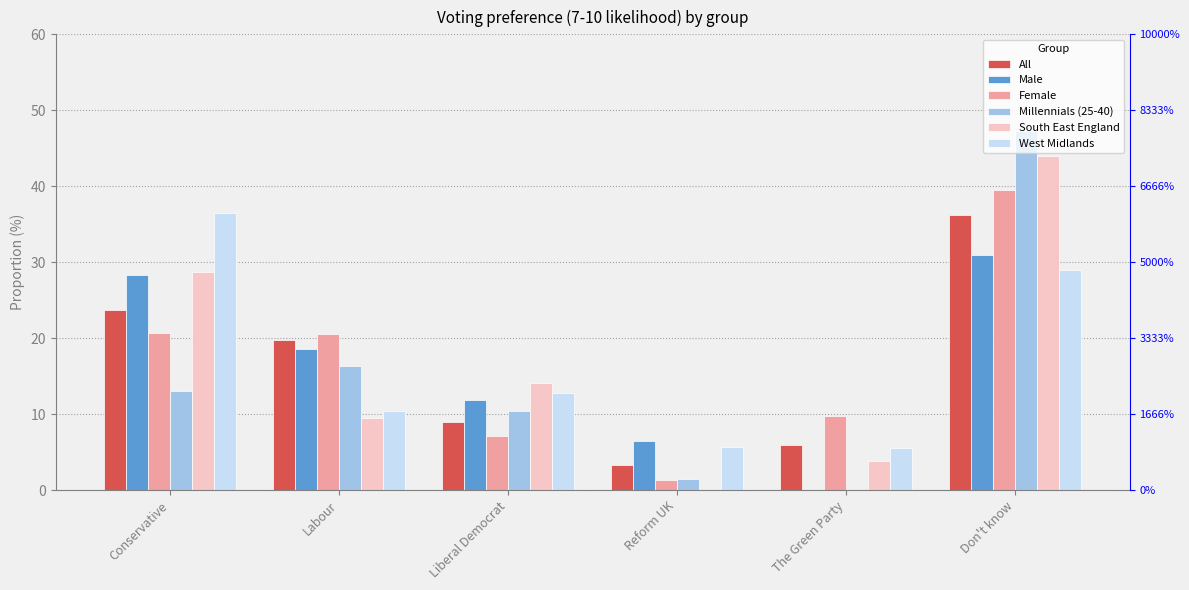

At which label does Female first exceed 20?

Conservative